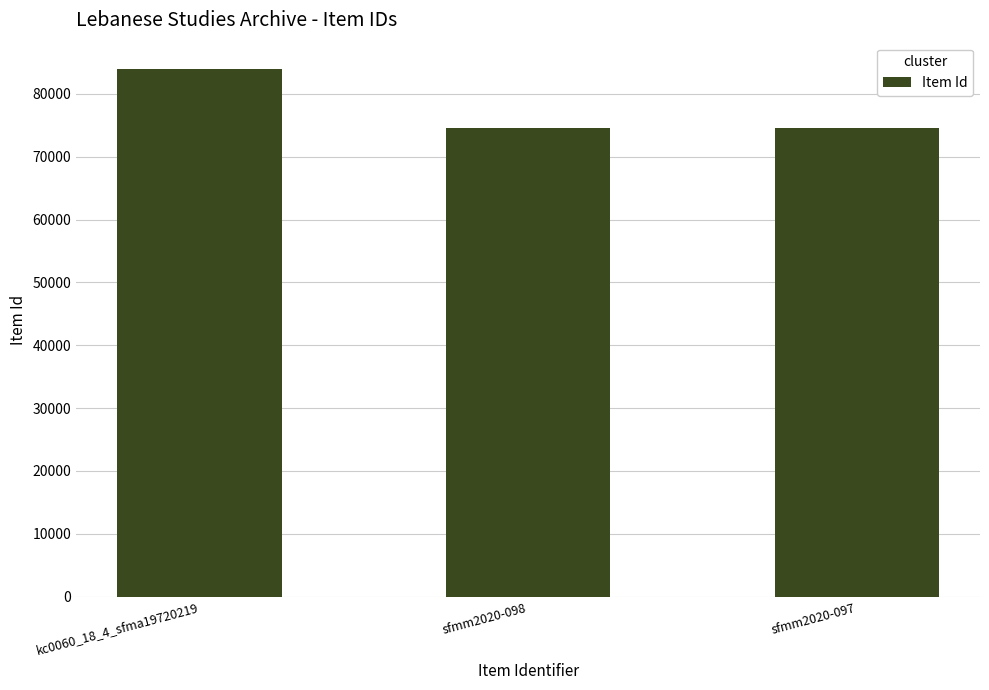

What is the label of the 3rd bar from the left?

sfmm2020-097